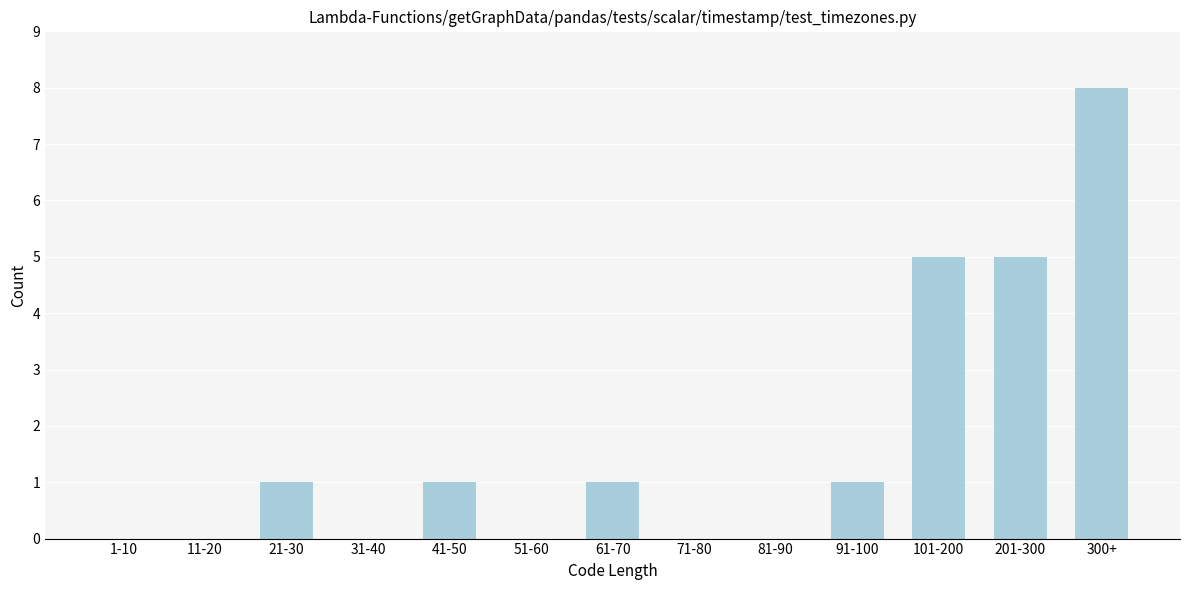

Reading right to left, extract all data points from this chart.

300+=8	201-300=5	101-200=5	91-100=1	81-90=0	71-80=0	61-70=1	51-60=0	41-50=1	31-40=0	21-30=1	11-20=0	1-10=0